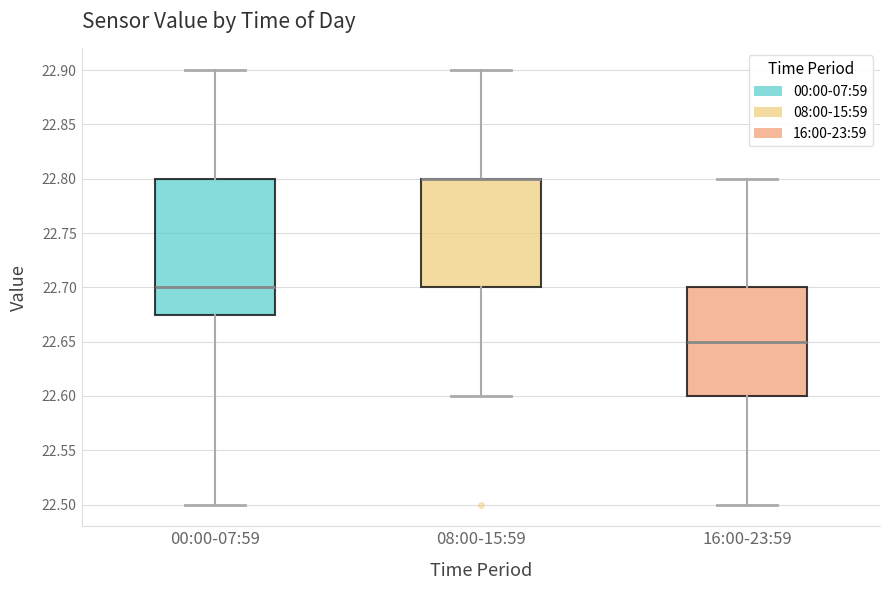

Which box is the tallest, from its lower edge to its upper edge?

00:00-07:59